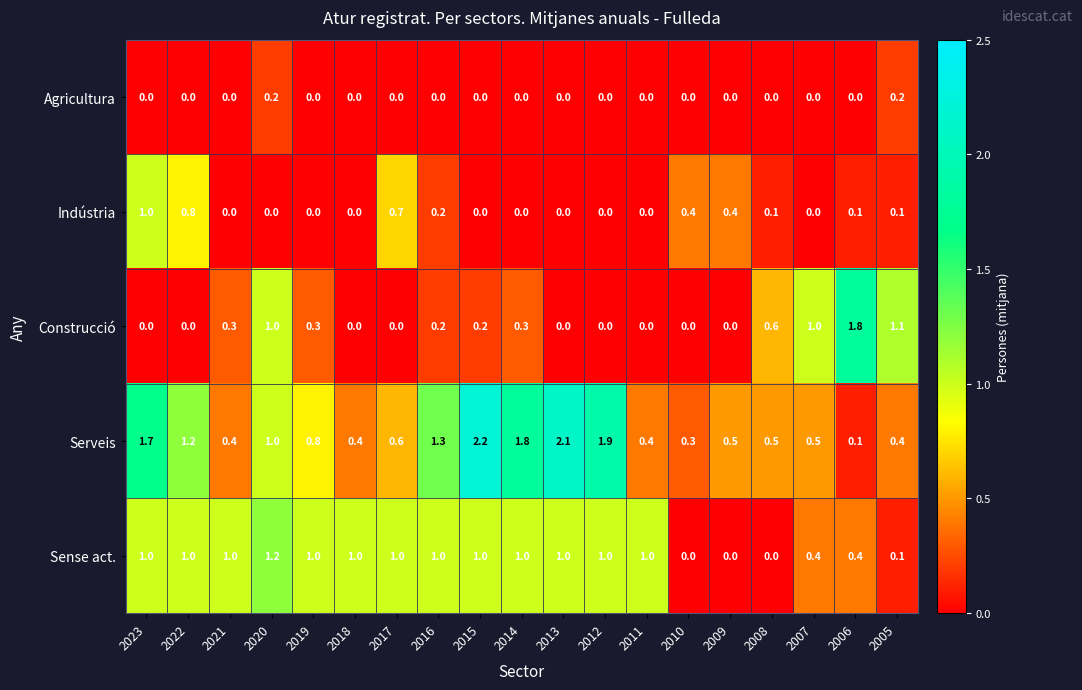

What is the difference between the Construcció values at 2012 and 2014?

0.3